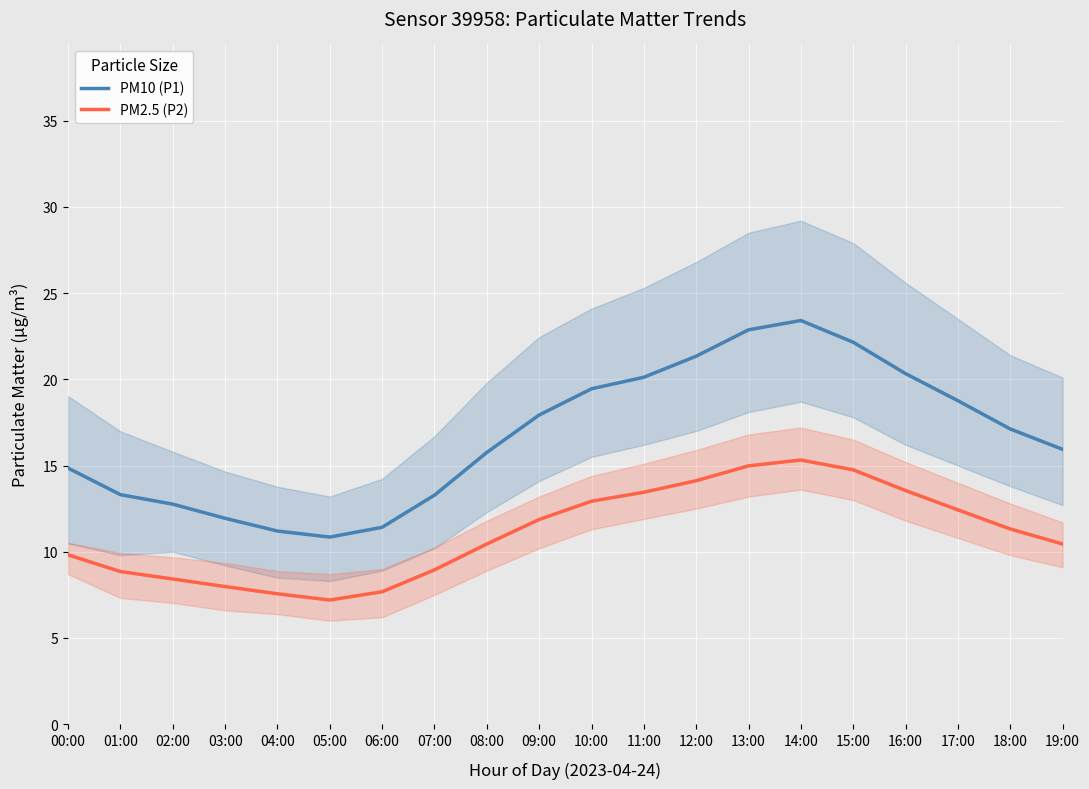

Which series has the largest total across all categories?

PM10 (P1)